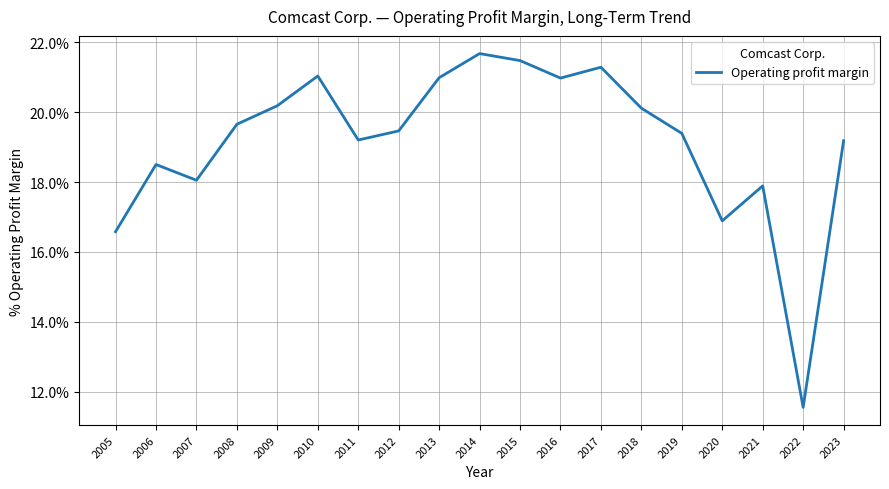

Where does the data first go above 19?

2008